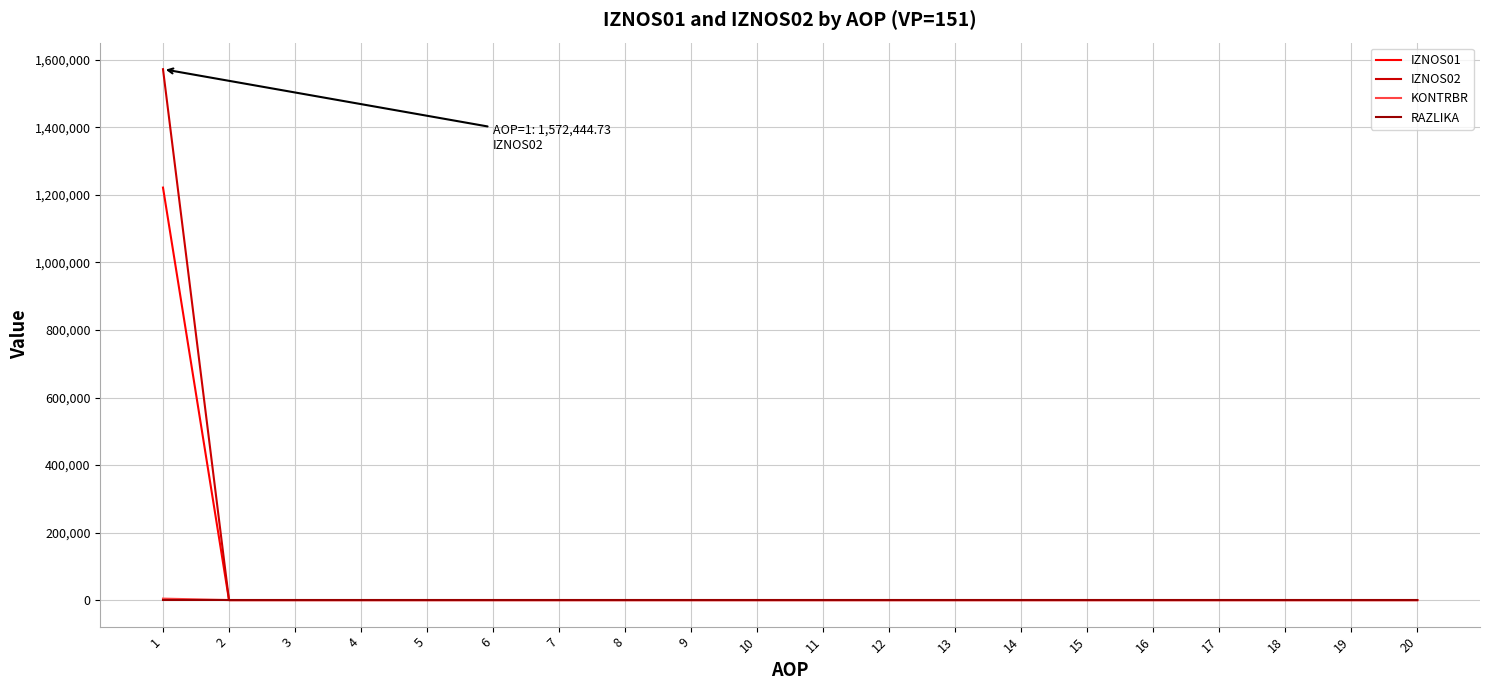

The value of KONTRBR at 19 is 0.0. True or false?

True